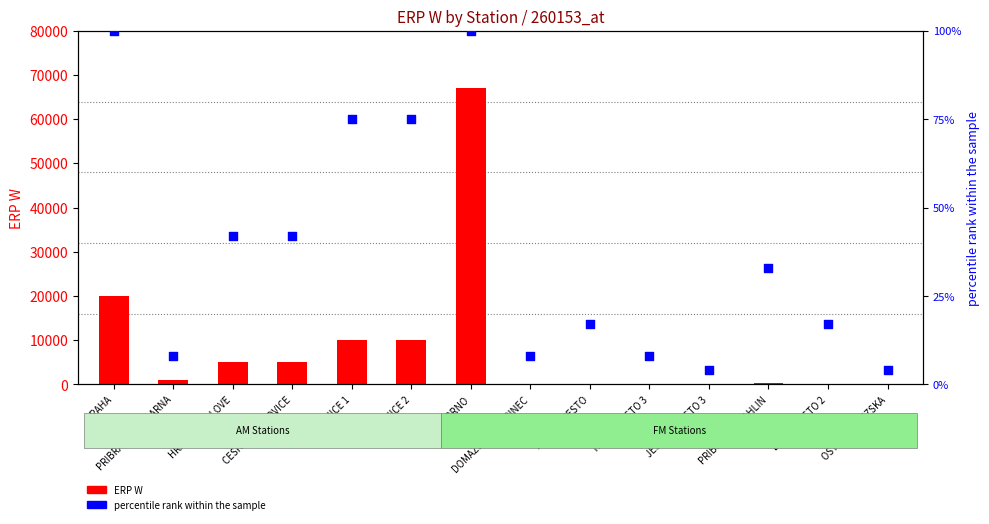

Which series reaches the maximum Y coordinate?

ERP W